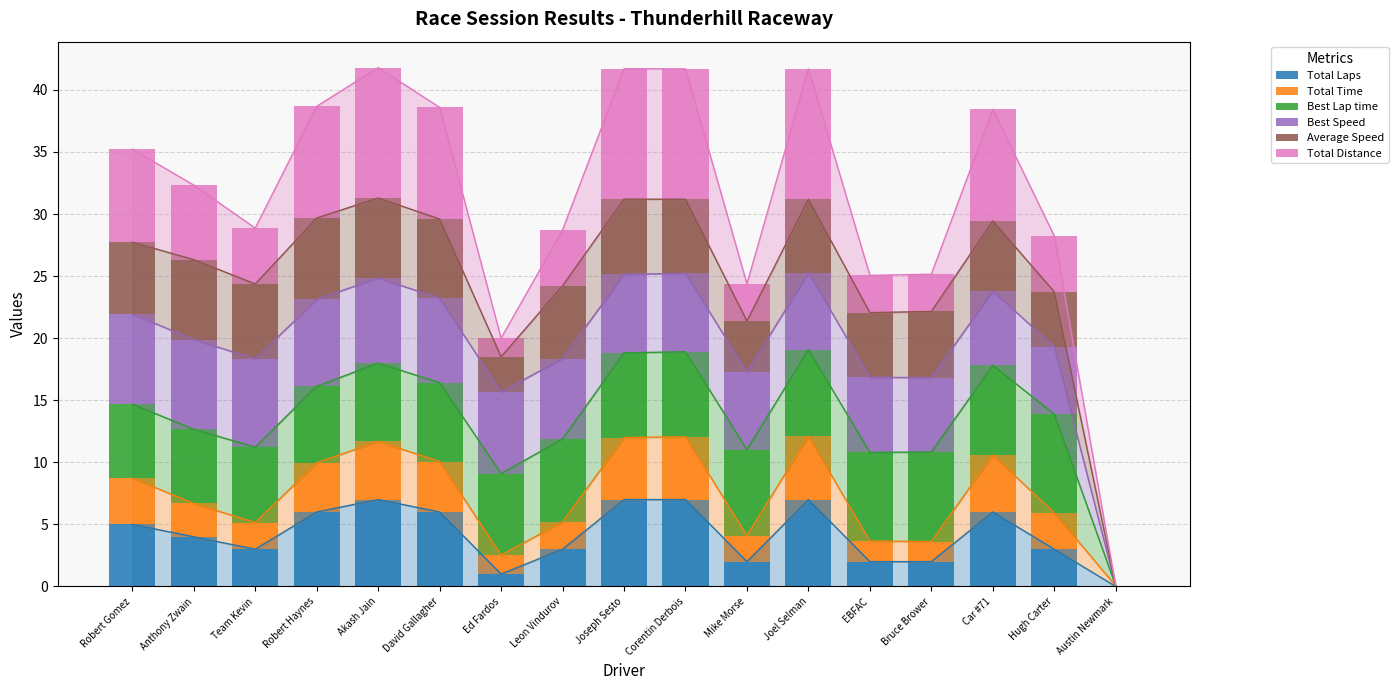

What is the sum of the Total Distance values at Robert Gomez and Joseph Sesto?

18.0